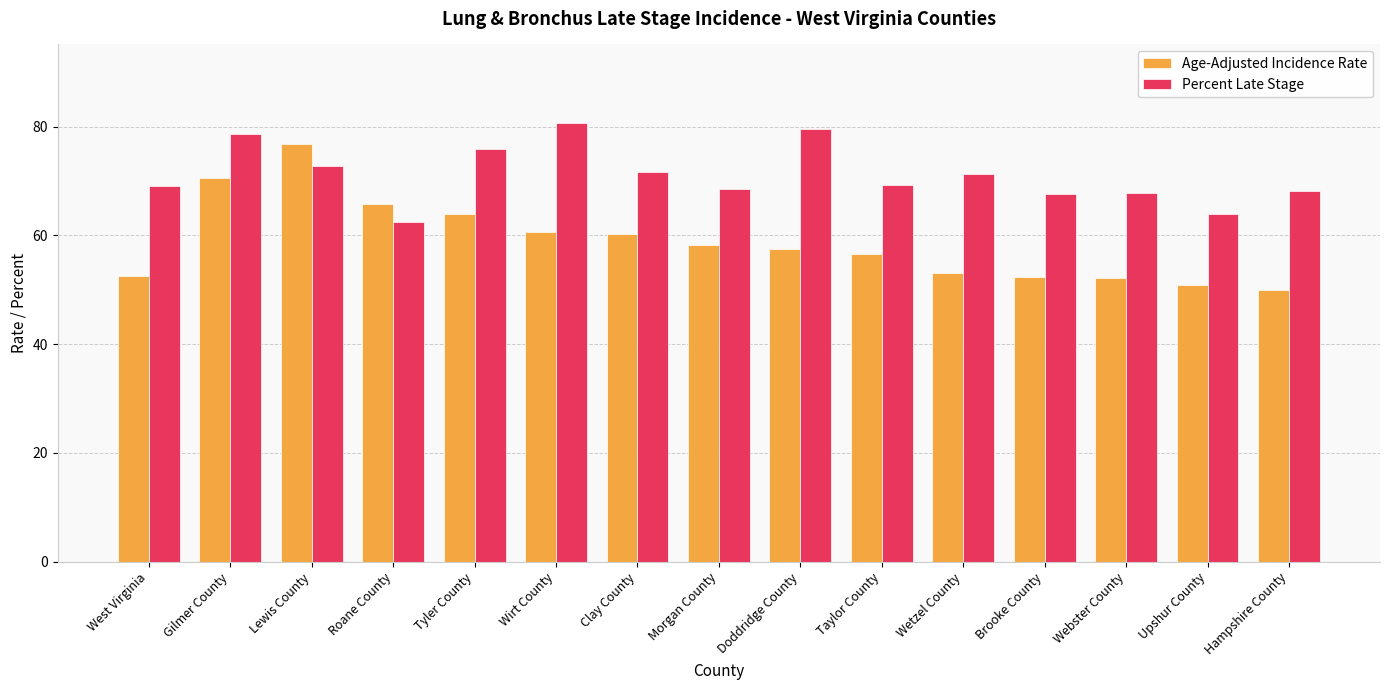

What is the difference between the maximum and minimum values in the Percent Late Stage series?

18.1